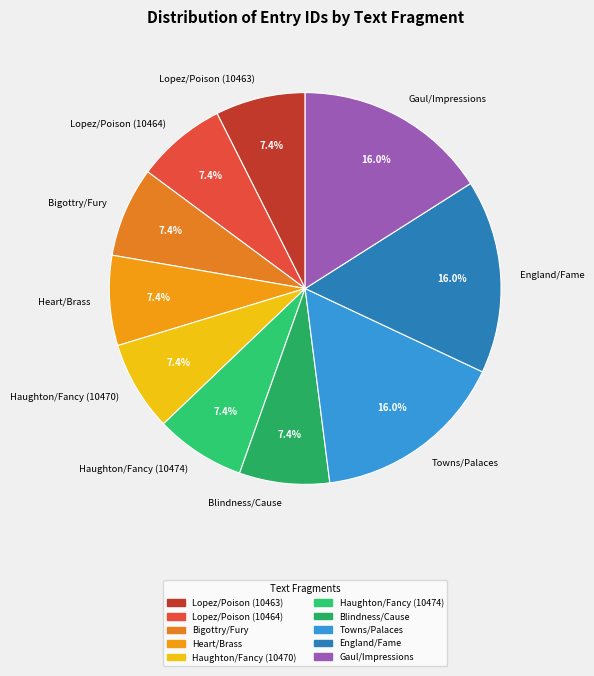

Count the number of slices in the pie.

10